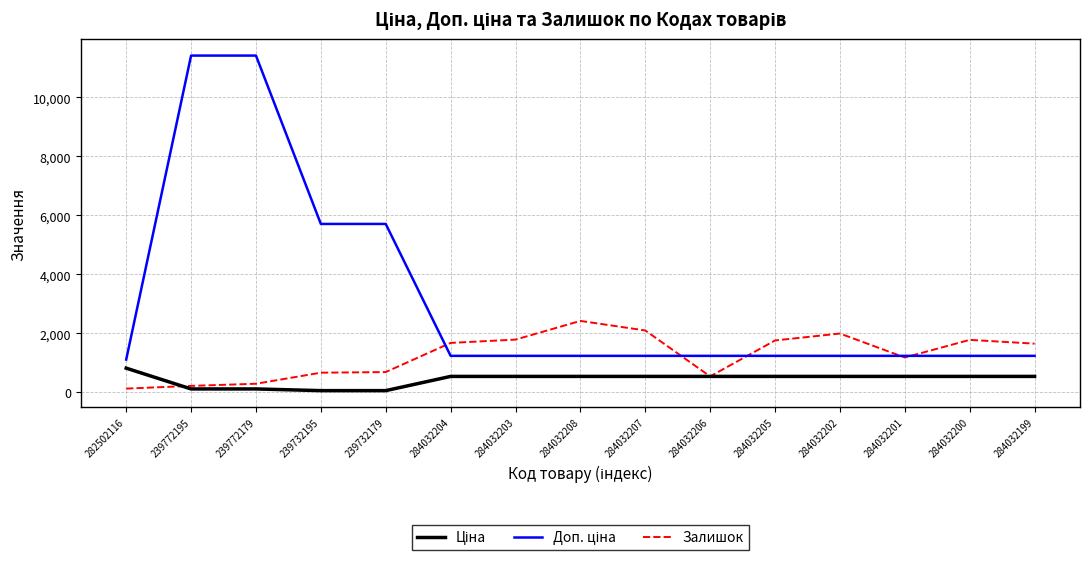

Is it true that Залишок equals 1777.0 at 284032200?

True